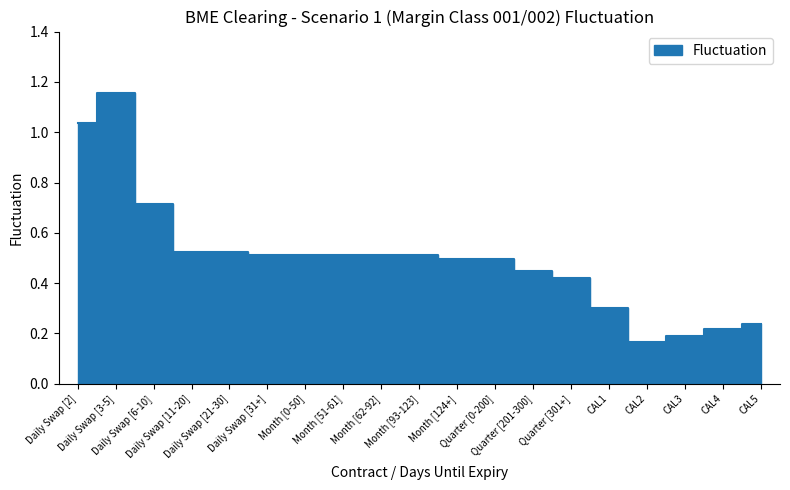

What is the approximate value at Daily Swap [3-5]?

1.2